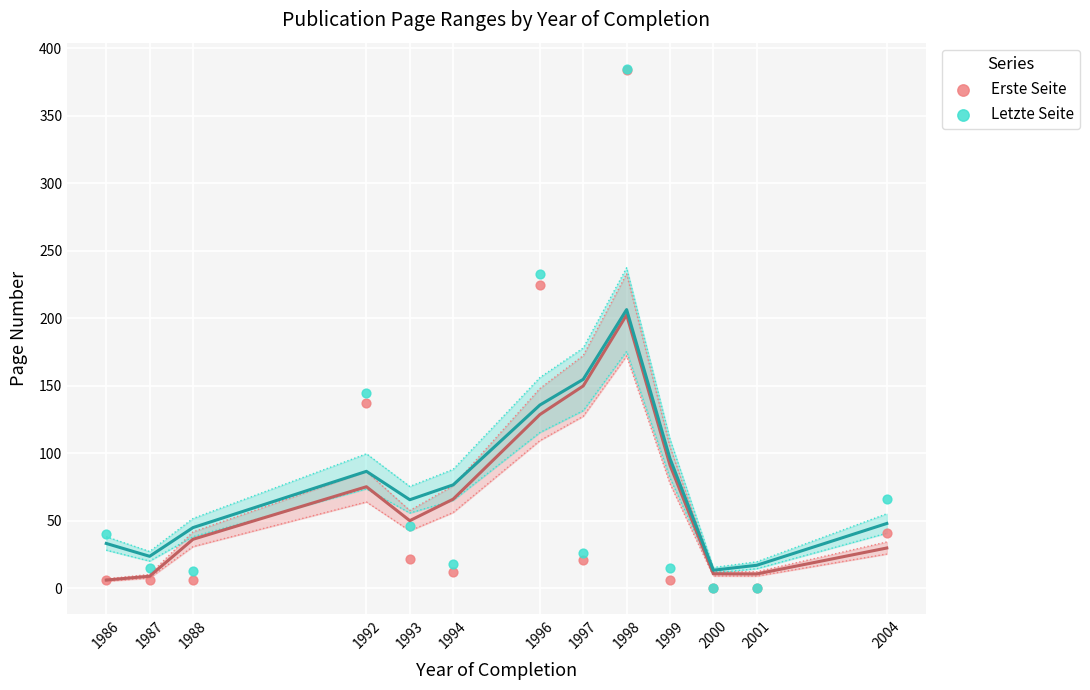

In the Letzte Seite series, what Y value is closest to 192?

233